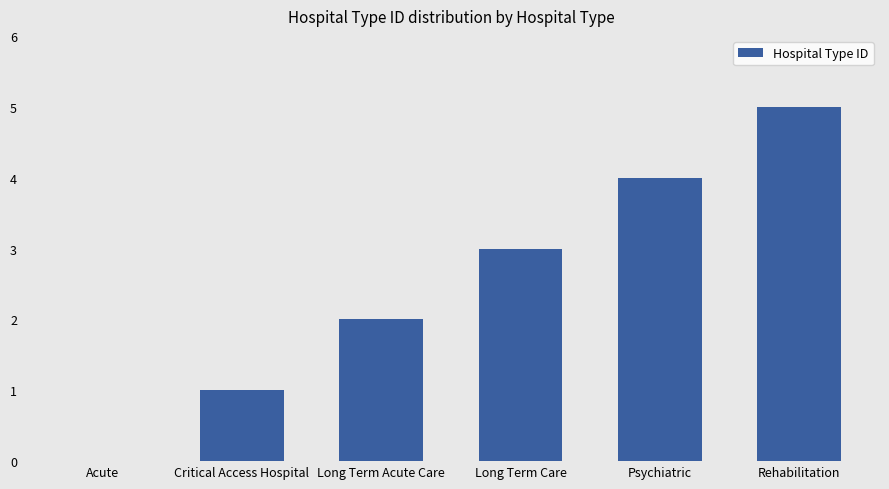

What is the approximate value at Long Term Acute Care?

2